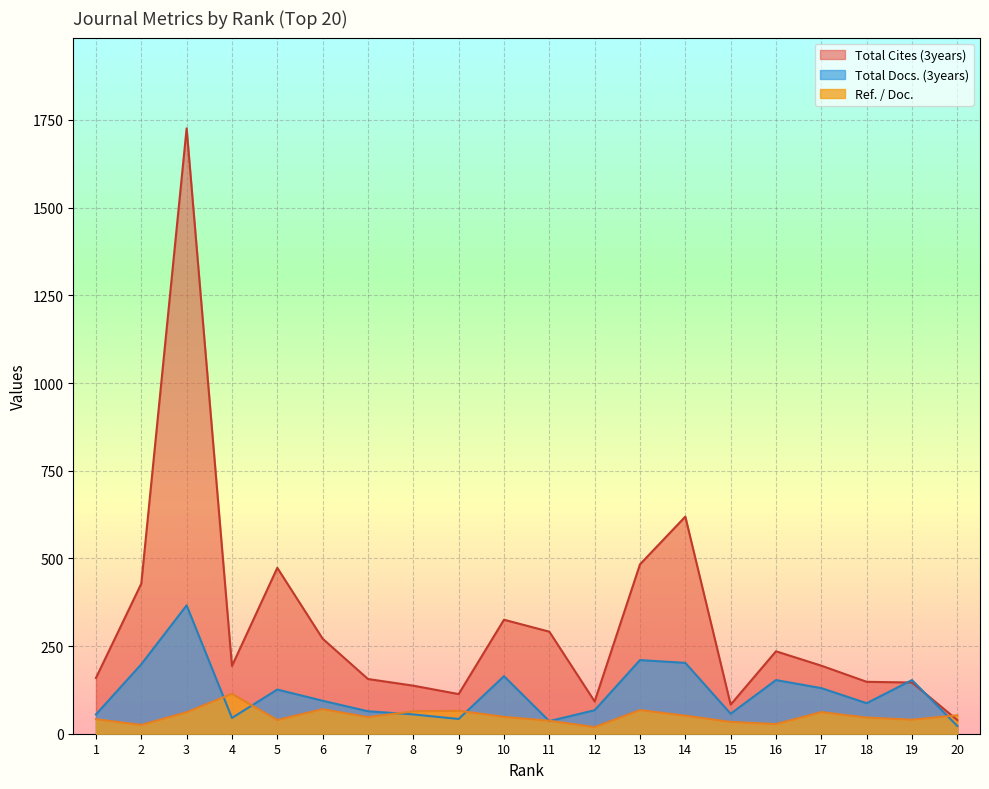

Where do Ref. / Doc. and Total Docs. (3years) first cross each other?

3 and 4